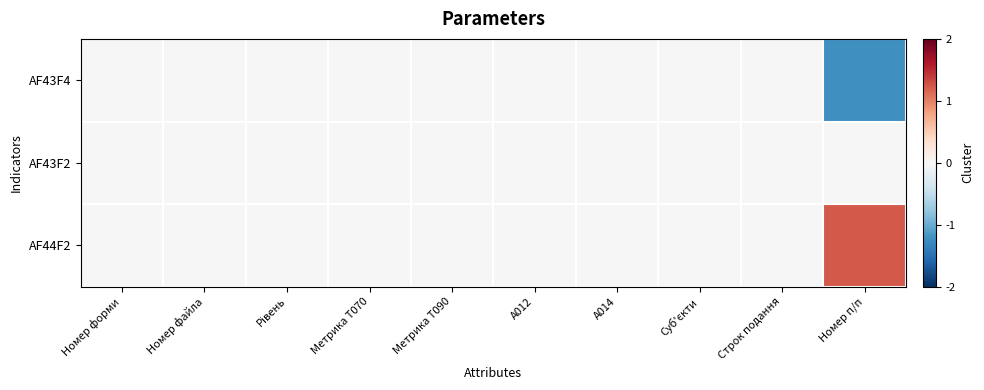

List the series in order of their peak value, lowest first.

AF43F4, AF43F2, AF44F2